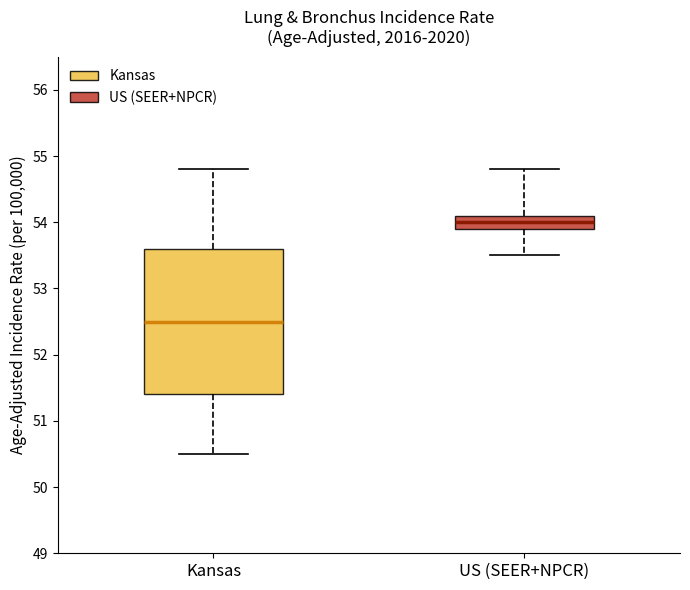

Reading left to right, transcribe this box plot: for each box, give where its median line is, the range the box spans, and where its two whiskers end, as read against the y-axis. The values are not printed on the chart, so give them approximately, as read against the axis.

Kansas: median 52.5, box 51.4 to 53.6, whiskers 50.5 to 54.8
US (SEER+NPCR): median 54.0, box 53.9 to 54.1, whiskers 53.5 to 54.8